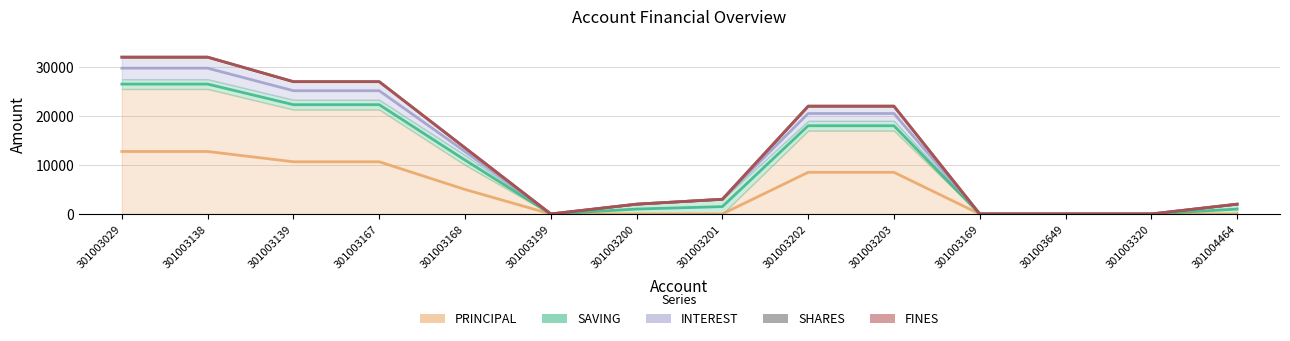

How many INTEREST values are between 0 and 3700?

12